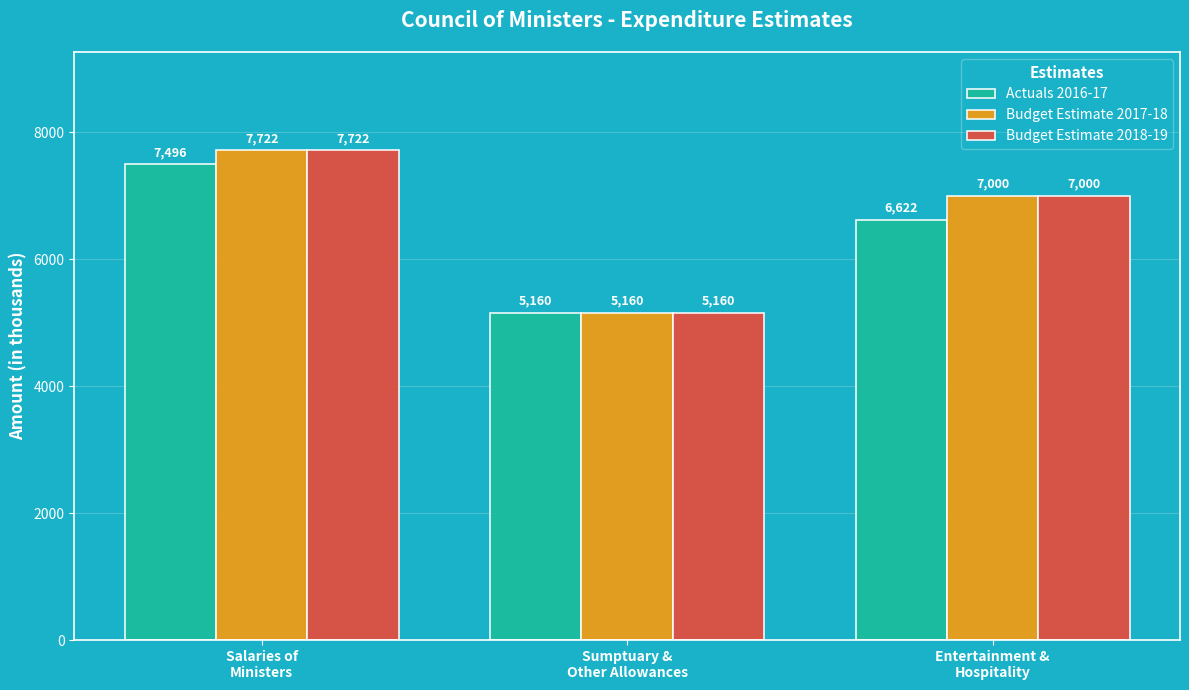

How many bars are there in each group?

3